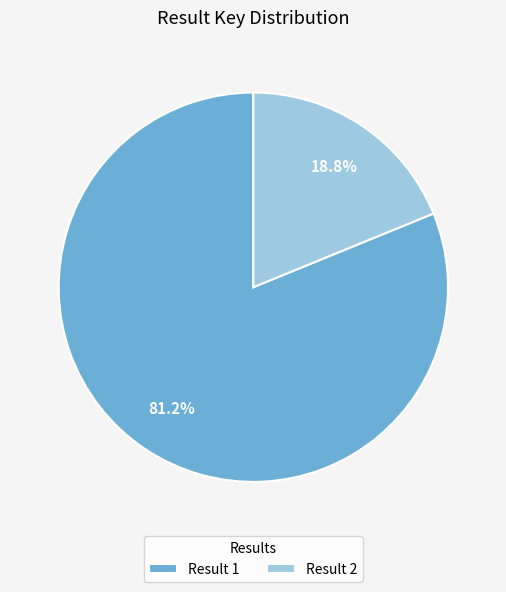

What percentage is the Result 2 slice, to the nearest percent?

19%